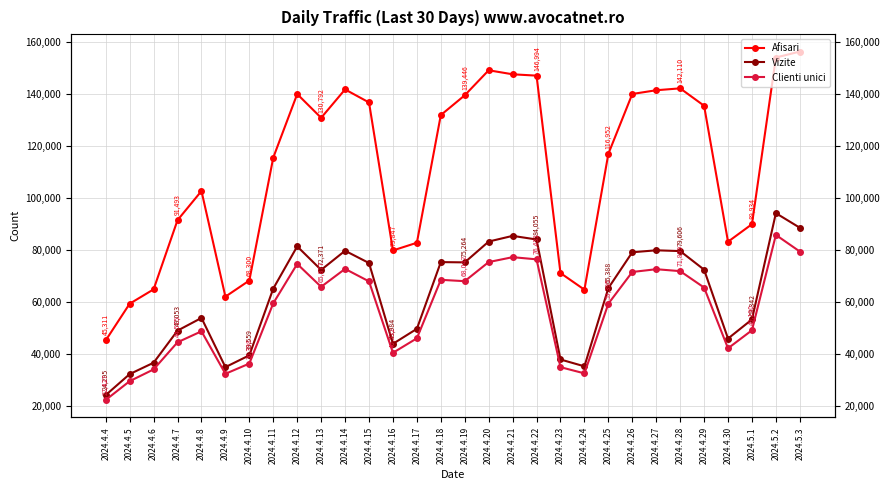

What is the average value of the Clienti unici series?

56900